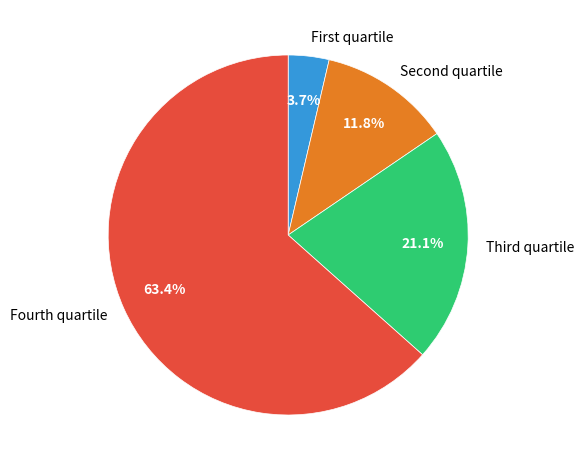

Rank the categories by value from highest to lowest.

Fourth quartile, Third quartile, Second quartile, First quartile